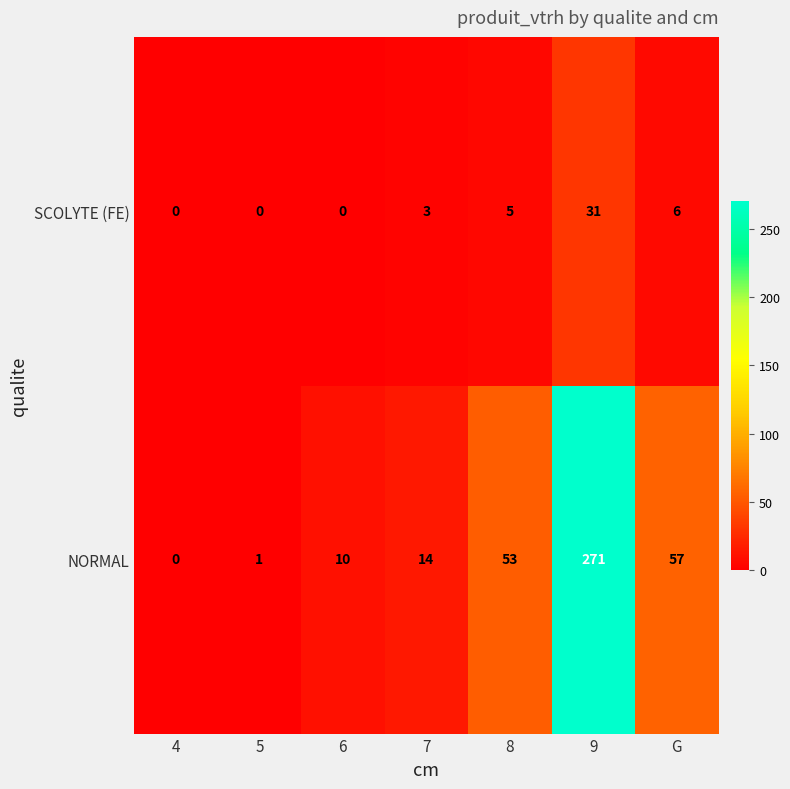

Is it true that NORMAL equals 170 at 4?

False